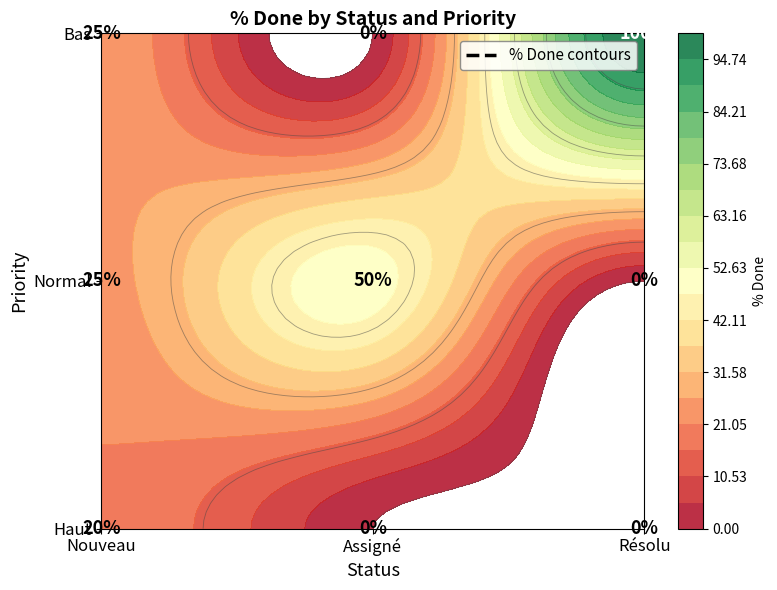

List the labels in order of Assigné value, largest first.

Normal, Haut, Bas